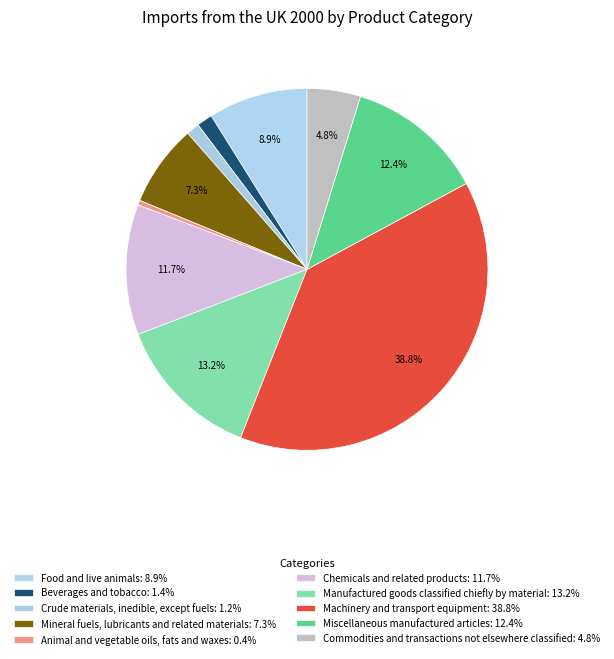

To the nearest percent, what percentage of the pie is Manufactured goods classified chiefly by material?

13%